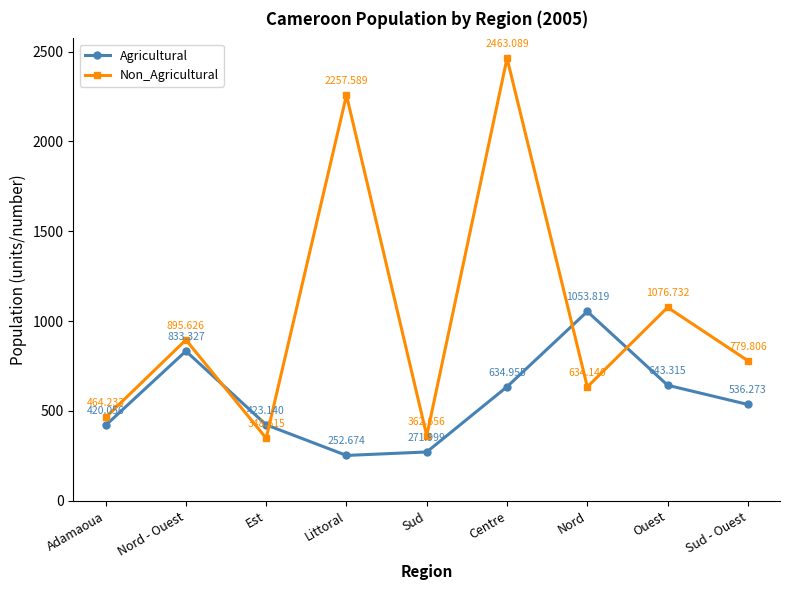

At which label does Non_Agricultural reach its peak?

Centre